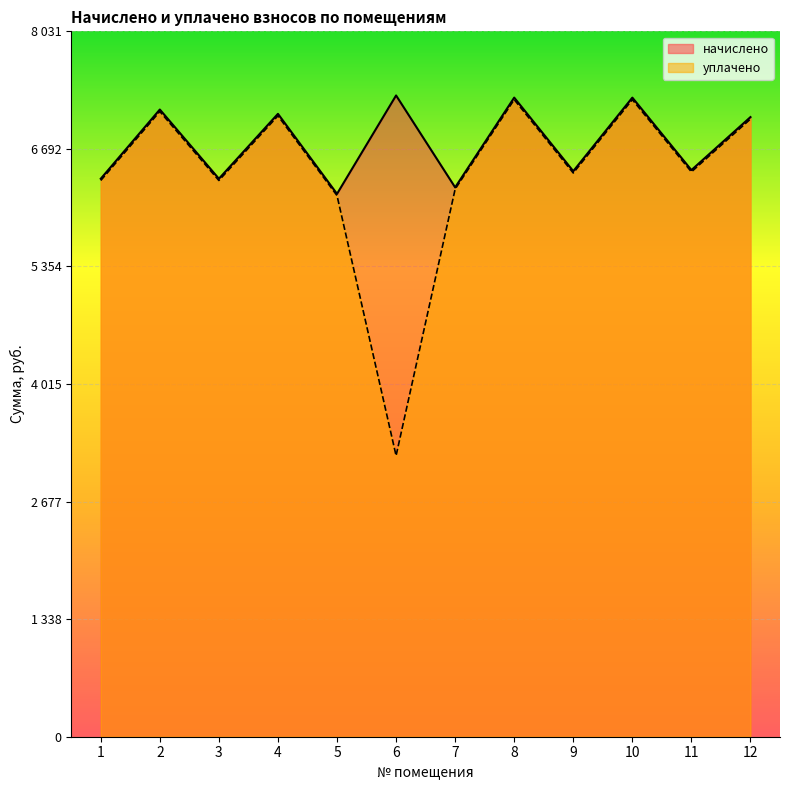

Read the уплачено value at 7.

6234.7